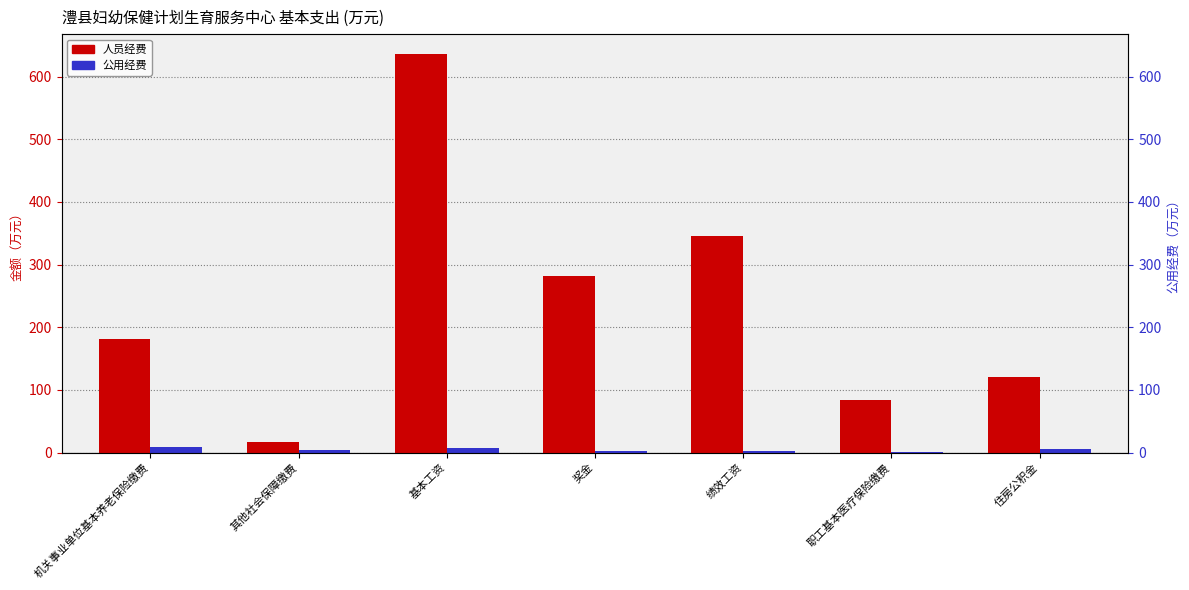

What is the label of the 3rd bar from the left?

基本工资